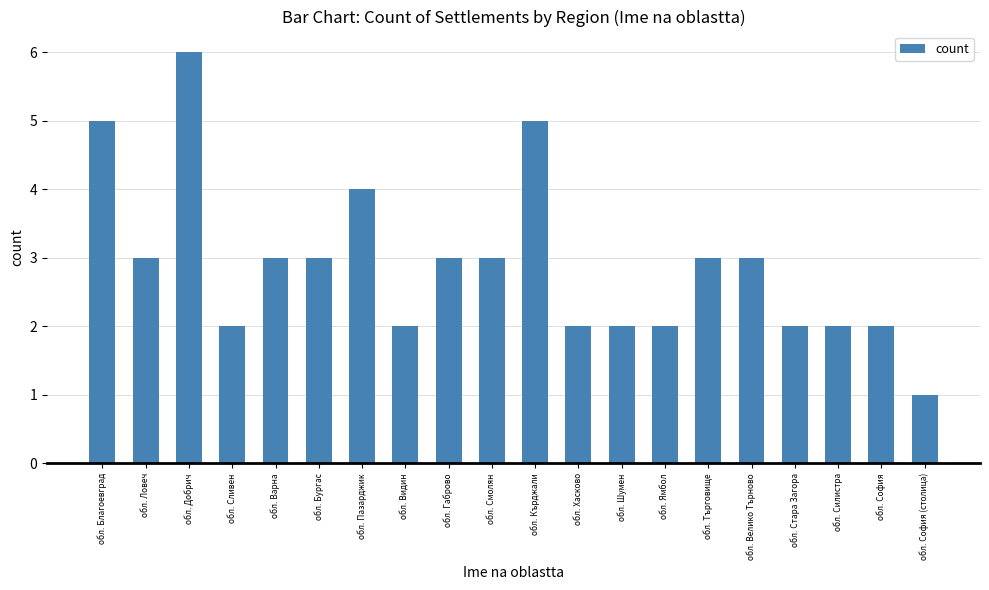

What is the difference between the values at обл. Благоевград and обл. София (столица)?

4